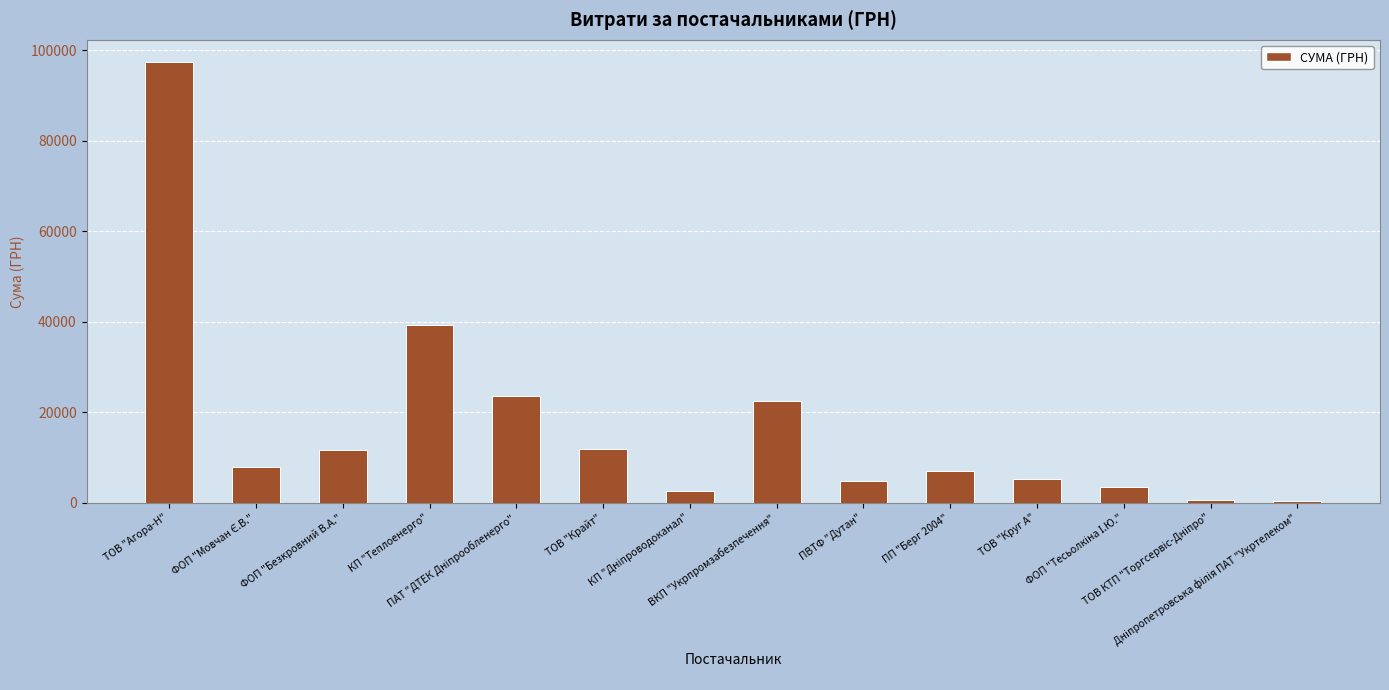

What is the greatest value displayed?

97449.8